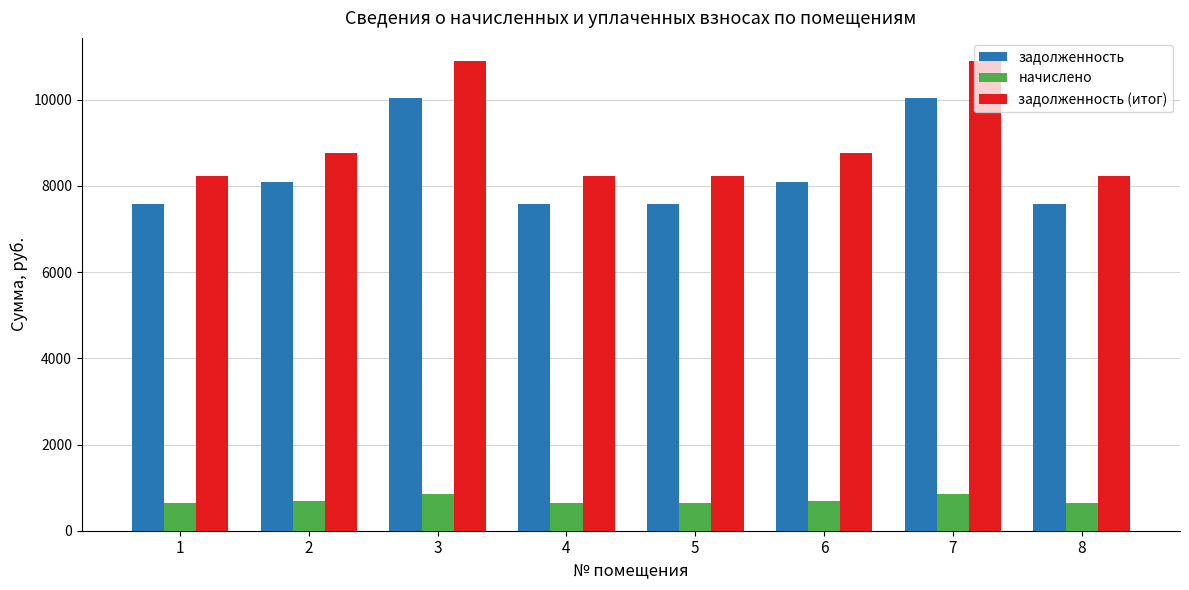

Does the chart contain any negative values?

No